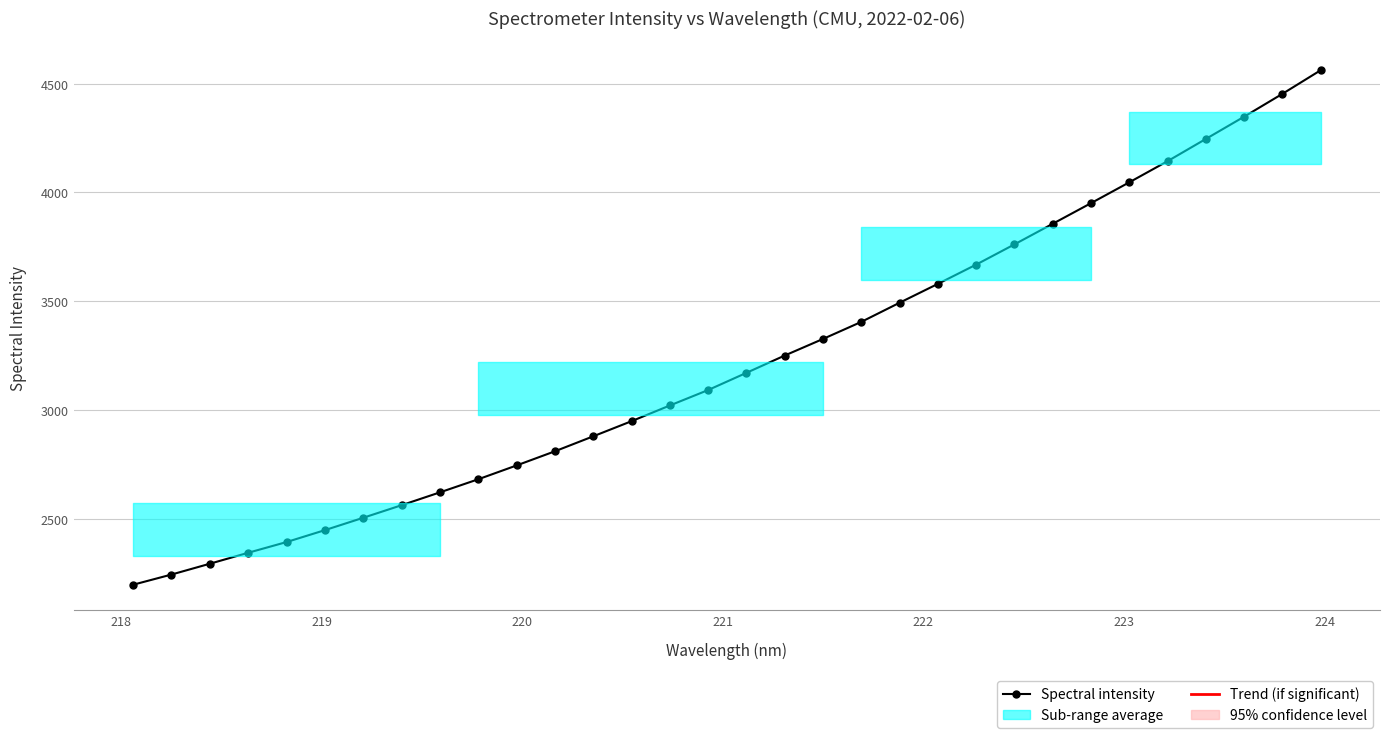

What is the value of the 32nd point from the left?

4561.0